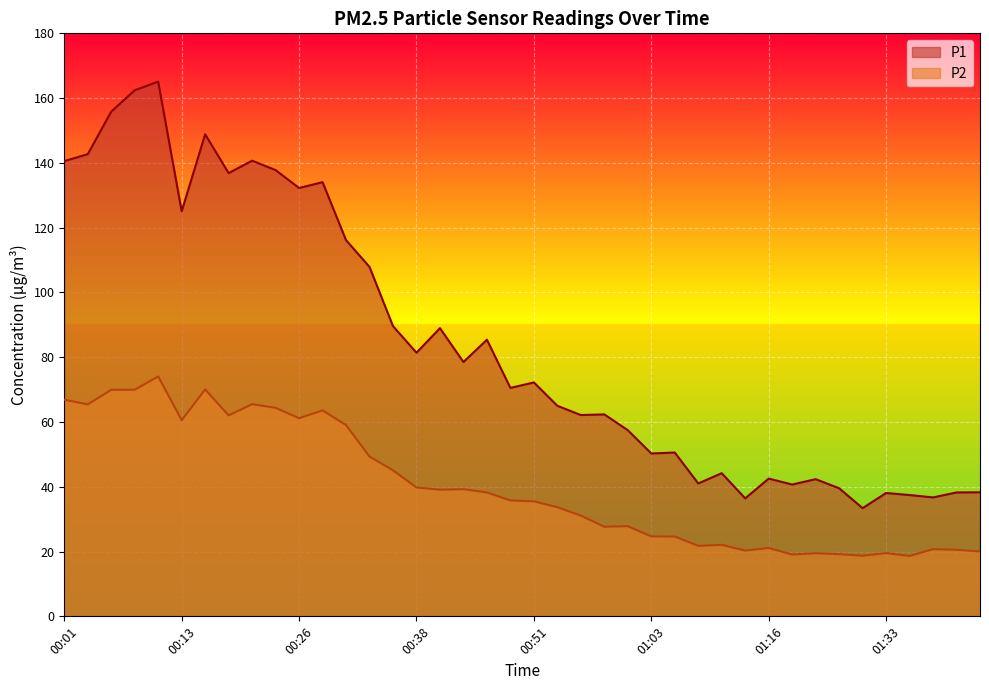

What value does the P1 series have at 00:48?

70.5